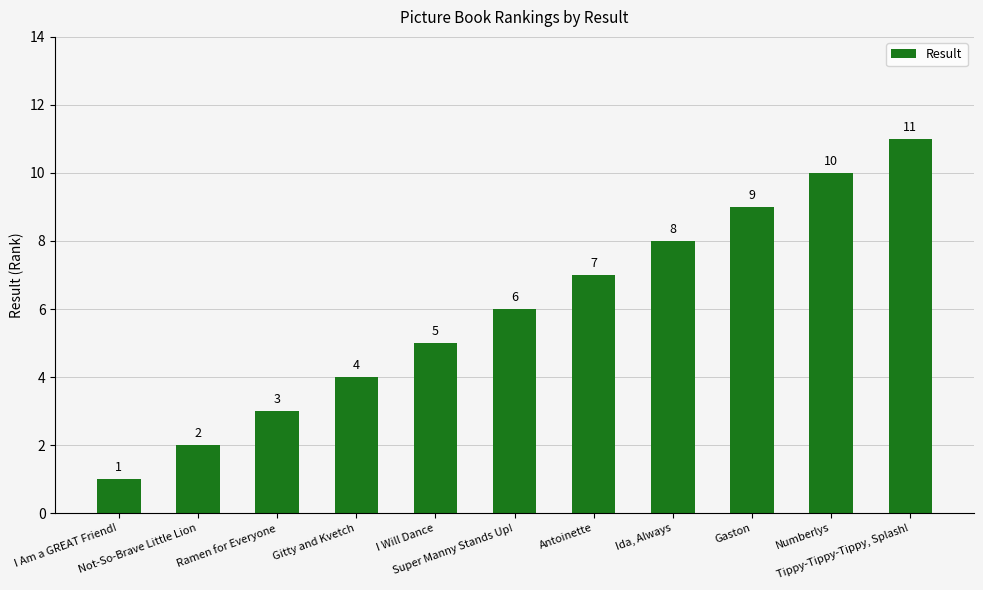

How many values are below 6?

5